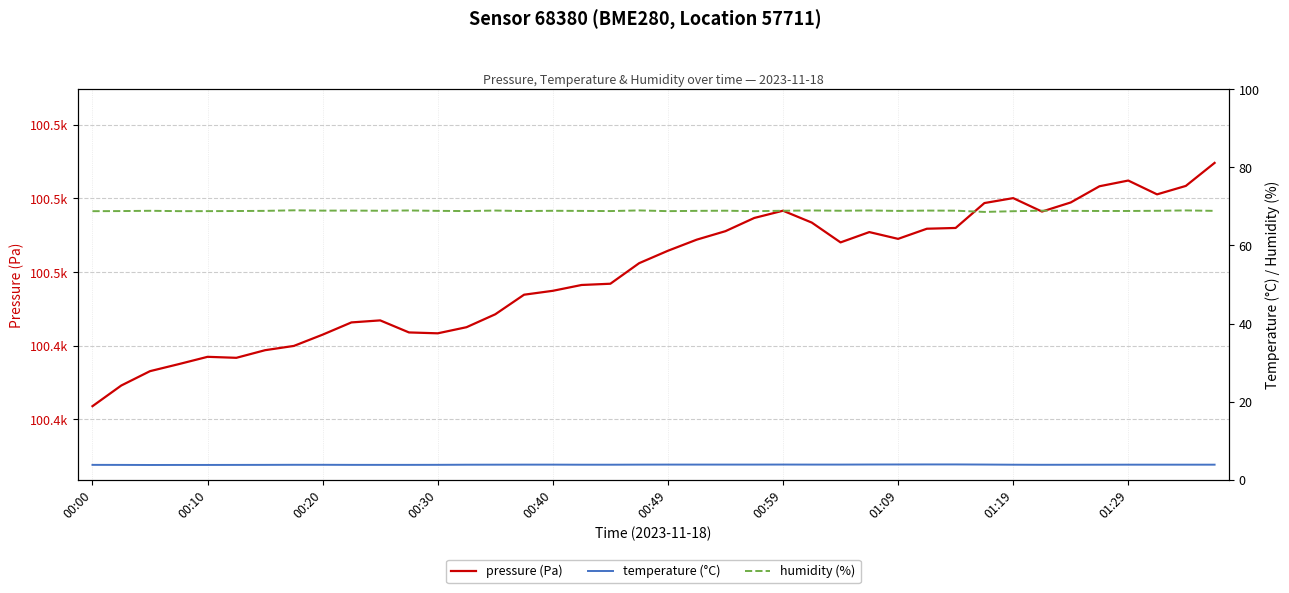

What is the sum of the pressure (Pa) values at 16 and 34?

200933.8